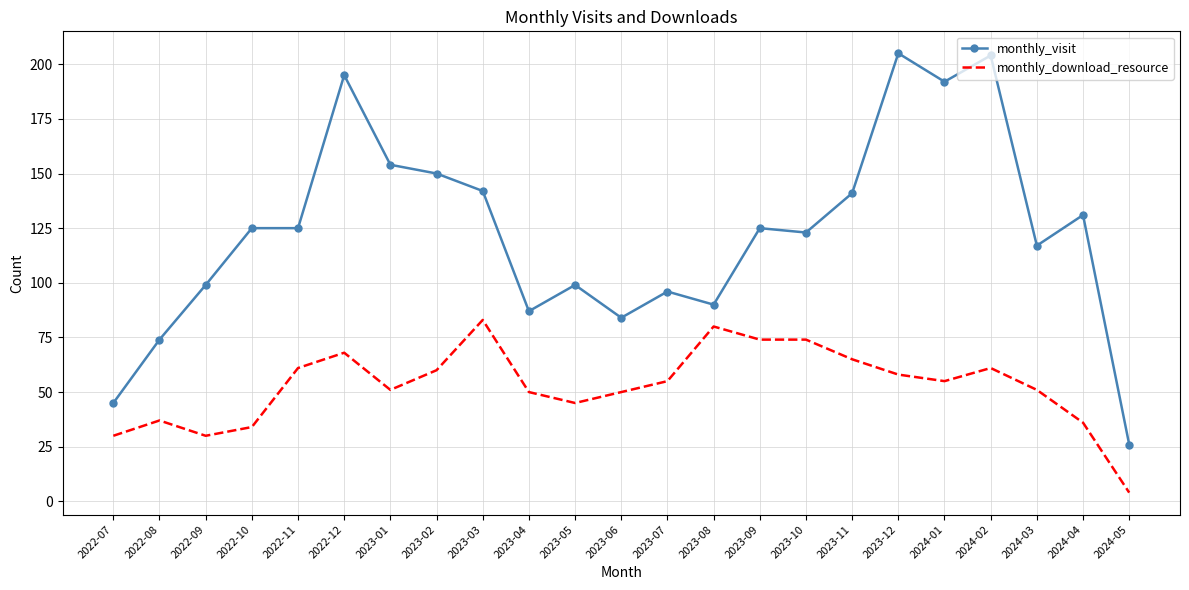

Which series has the largest total across all categories?

monthly_visit